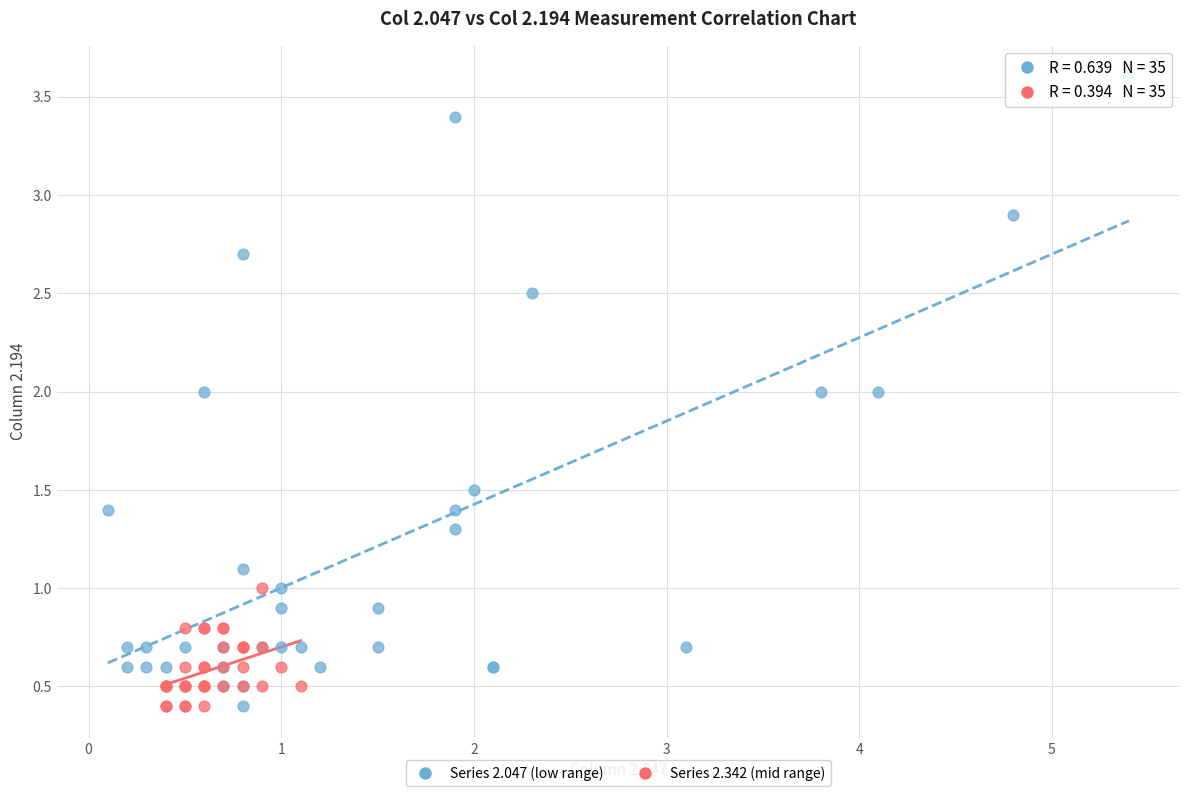

Which series has the widest spread of Y values?

Series 2.047 (low range)